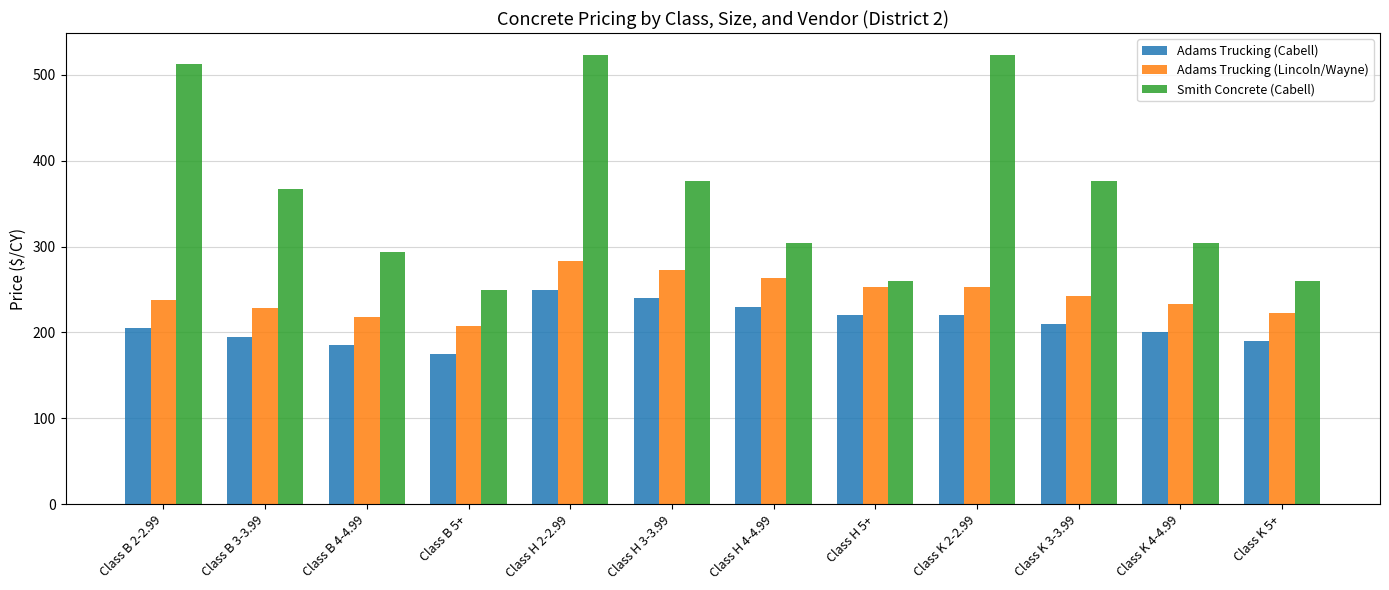

Between Class K 4-4.99 and Class K 5+, which series saw the biggest shift?

Smith Concrete (Cabell)